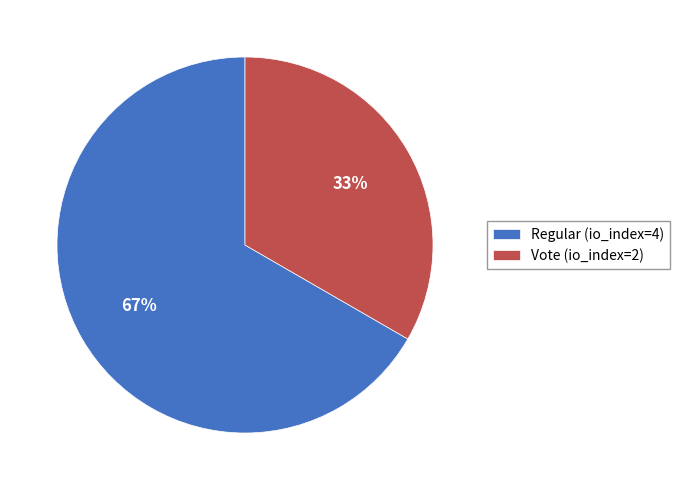

What is the largest slice in the pie chart?

Regular (io_index=4)